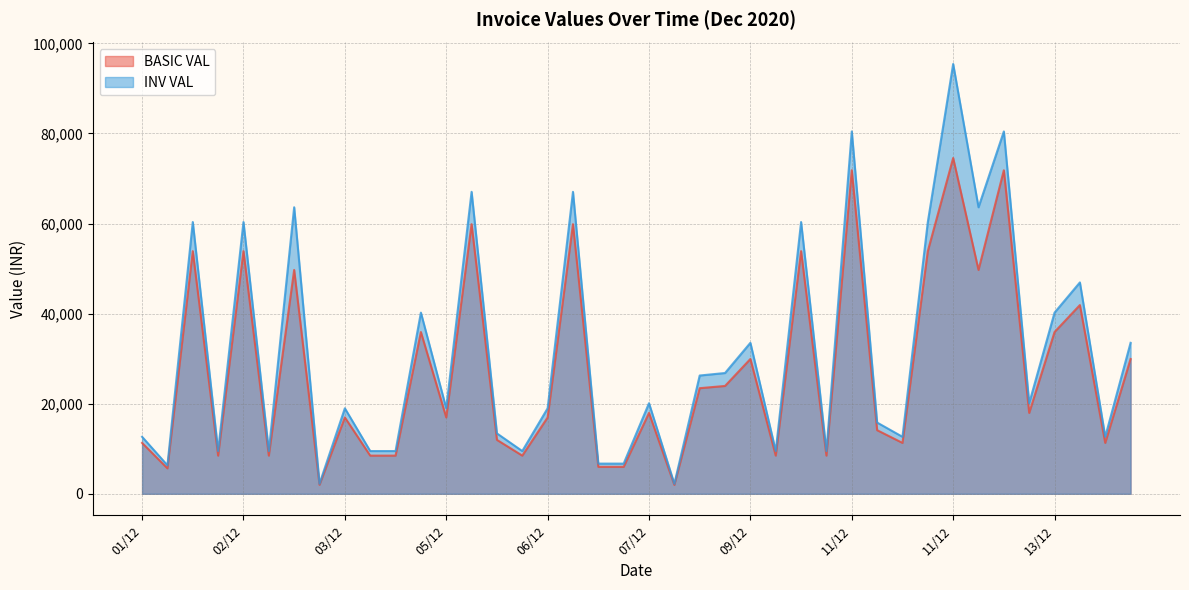

What value does the BASIC VAL series have at 05/12?

16950.0